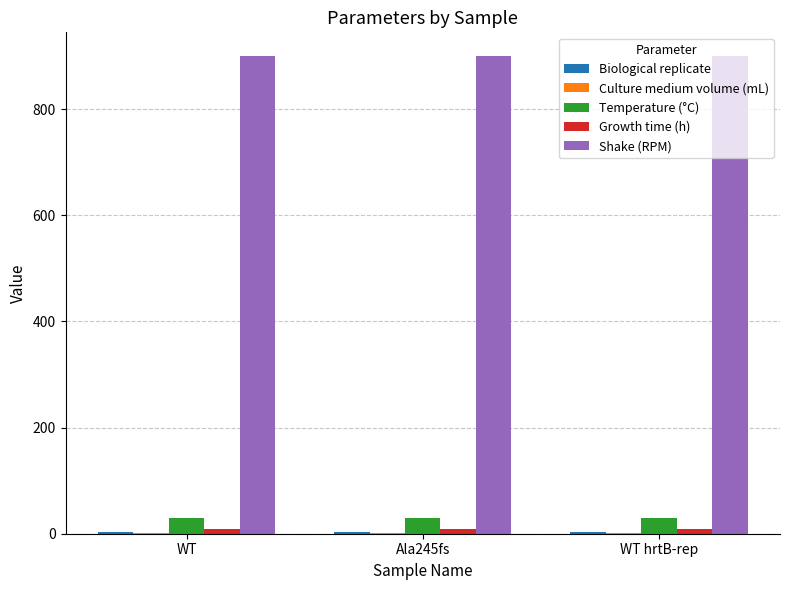

What is the maximum value for Temperature (°C)?

30